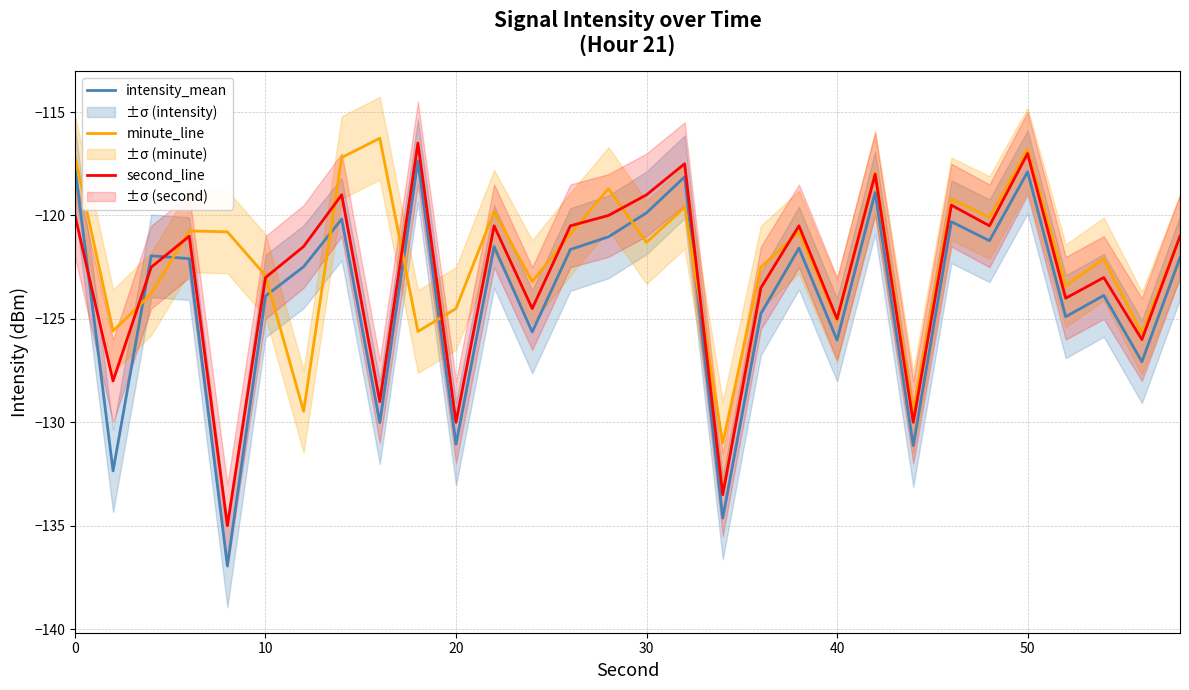

True or false: second_line has a value of -46.1 at 0.

False